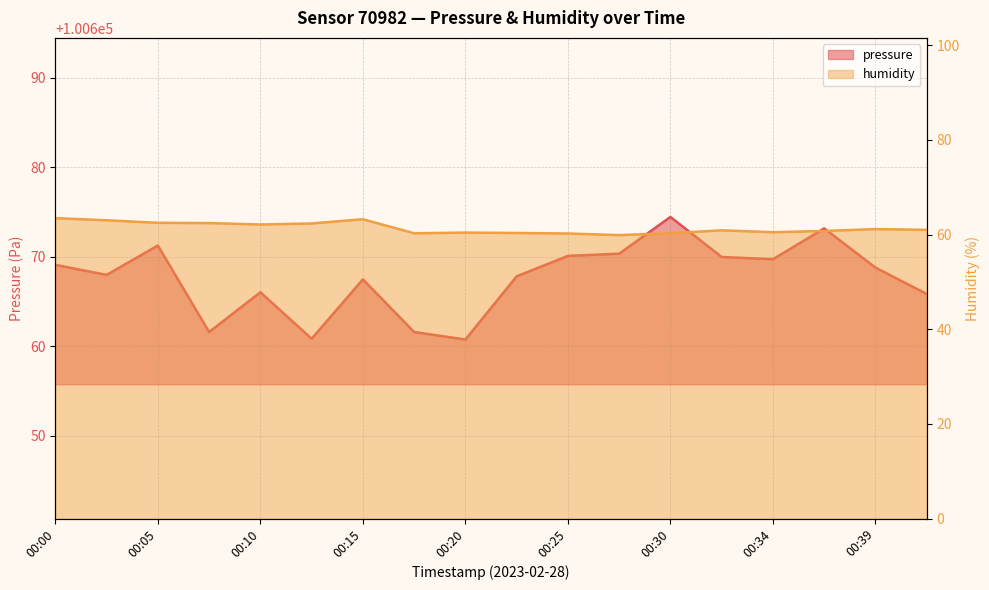

Reading left to right, extract all data points from this chart.

pressure: 100669.1	100668.0	100671.2	100661.6	100666.0	100660.8	100667.5	100661.6	100660.8	100667.8	100670.1	100670.3	100674.4	100670.0	100669.7	100673.2	100668.8	100665.8
humidity: 63.5	63.0	62.5	62.4	62.1	62.3	63.2	60.3	60.4	60.3	60.2	59.9	60.3	60.9	60.5	60.8	61.1	61.0